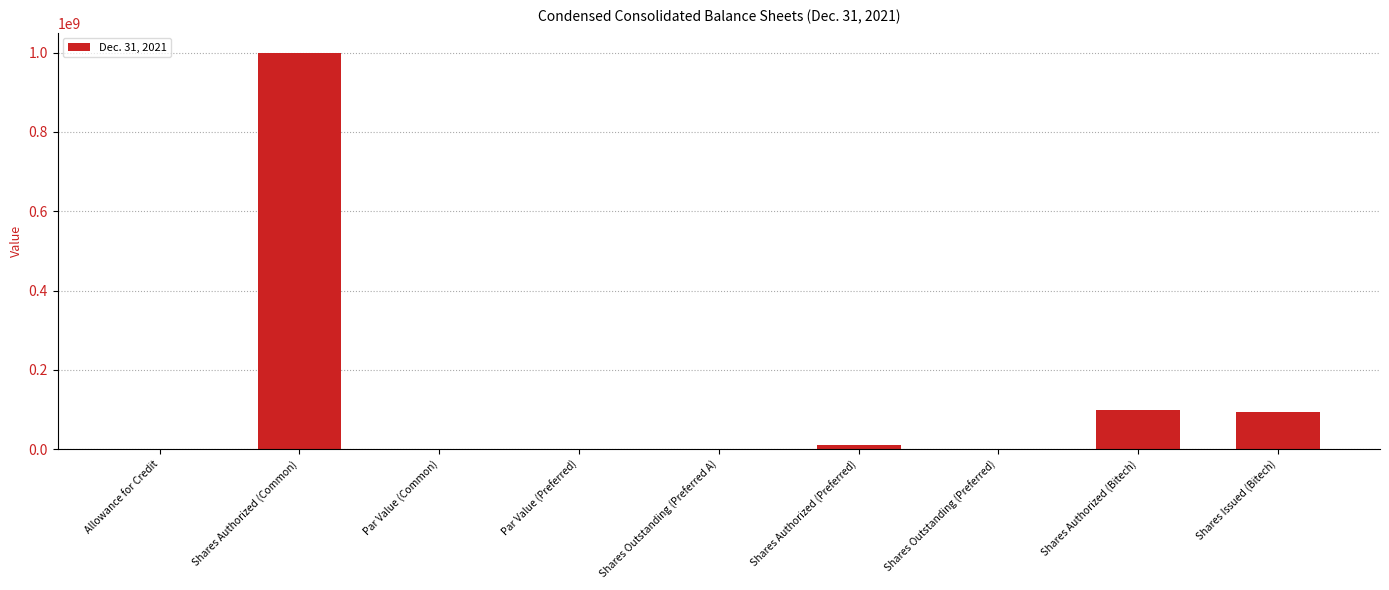

The chart shows a value of 0 at Allowance for Credit. True or false?

True